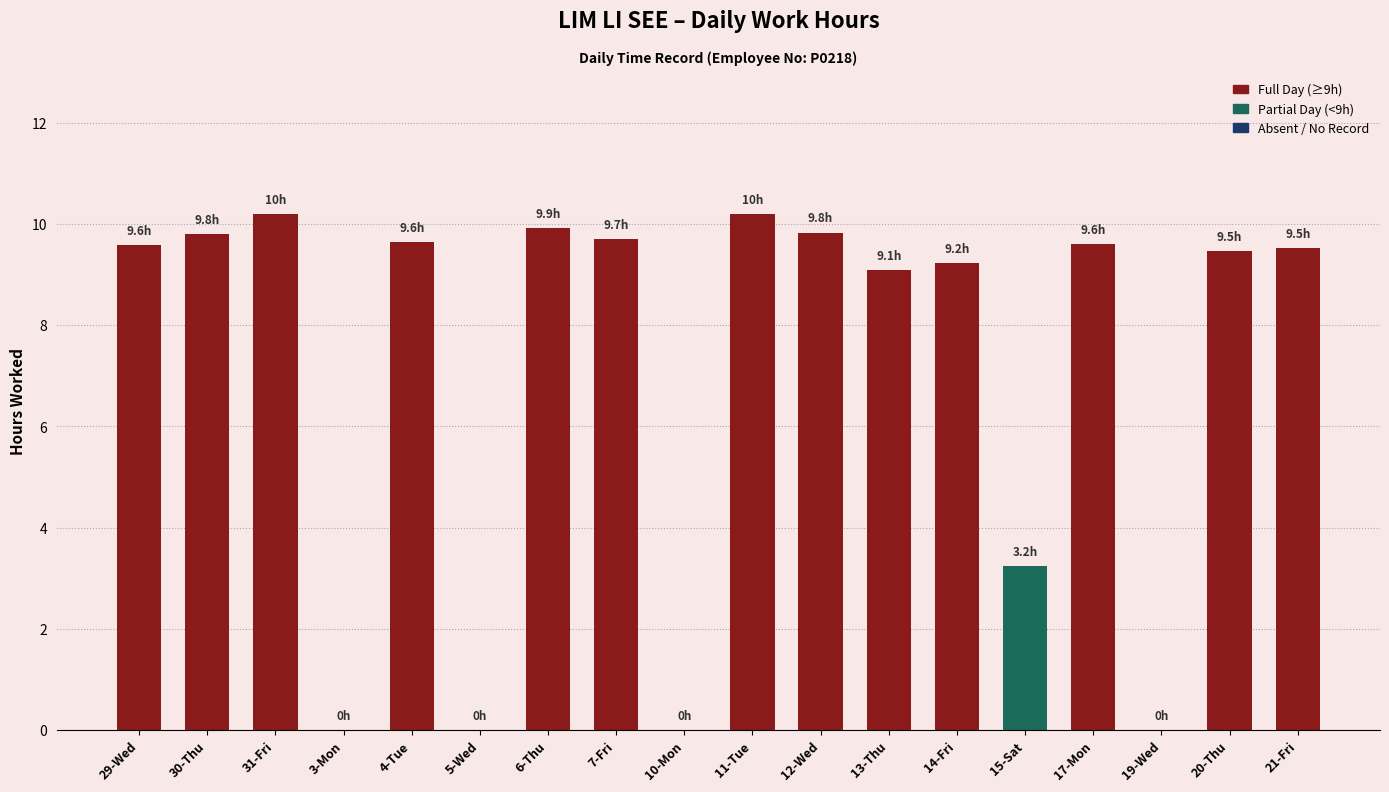

Between 10-Mon and 7-Fri, which is larger?

7-Fri